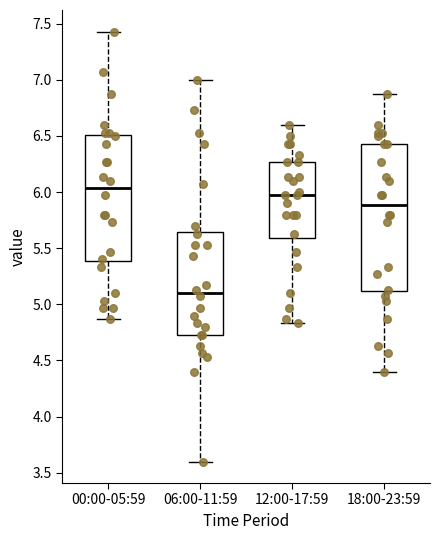

Where is the lower edge of the box for 06:00-11:59 on the y-axis? The values are not printed on the chart, so give them approximately, as read against the axis.

4.75